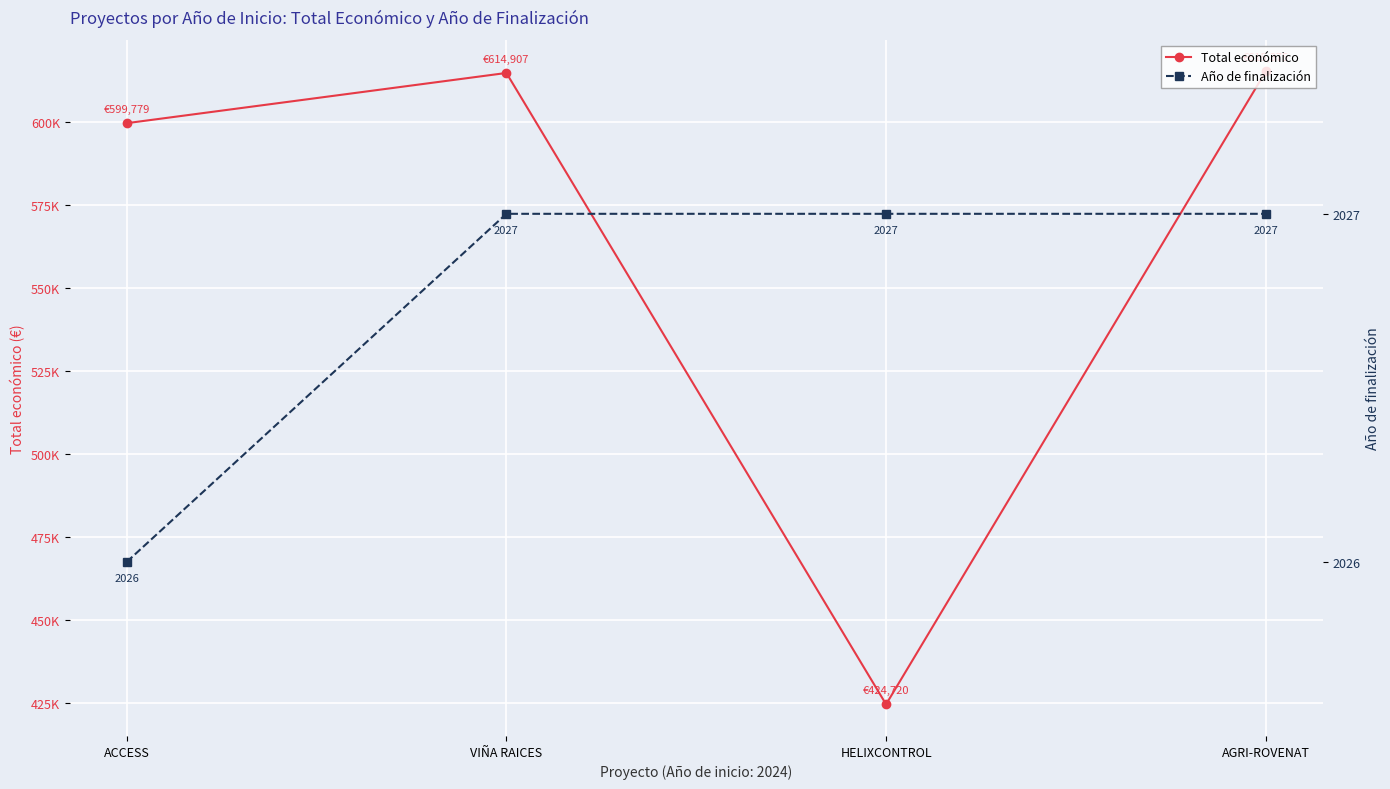

True or false: Año de finalización and Total económico cross at least once.

False